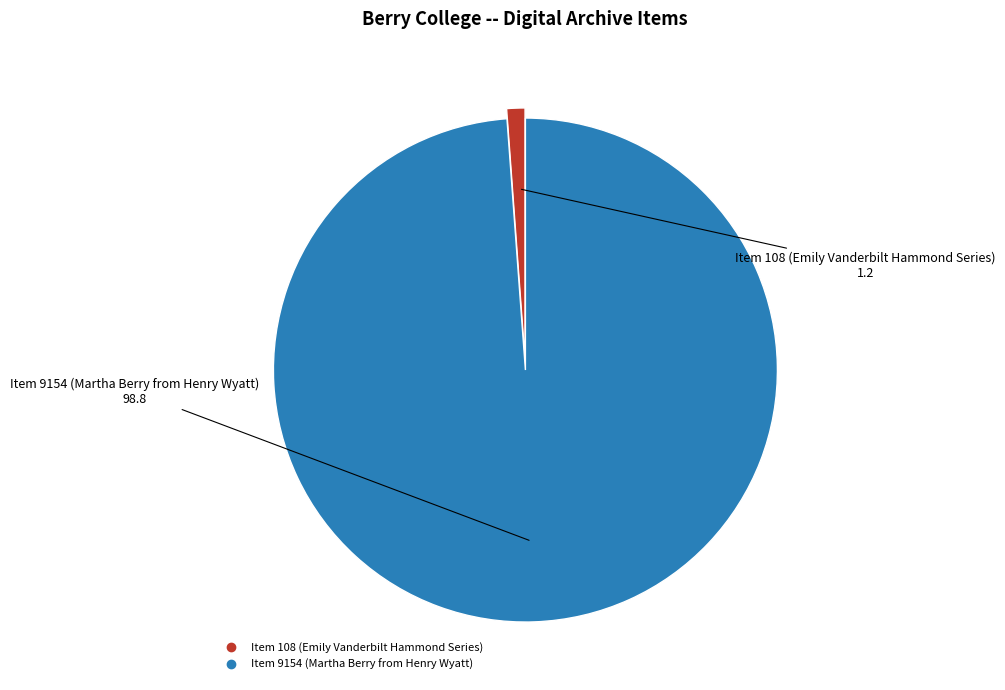

Does Item 9154 (Martha Berry from Henry Wyatt) represent more than half of the total?

Yes